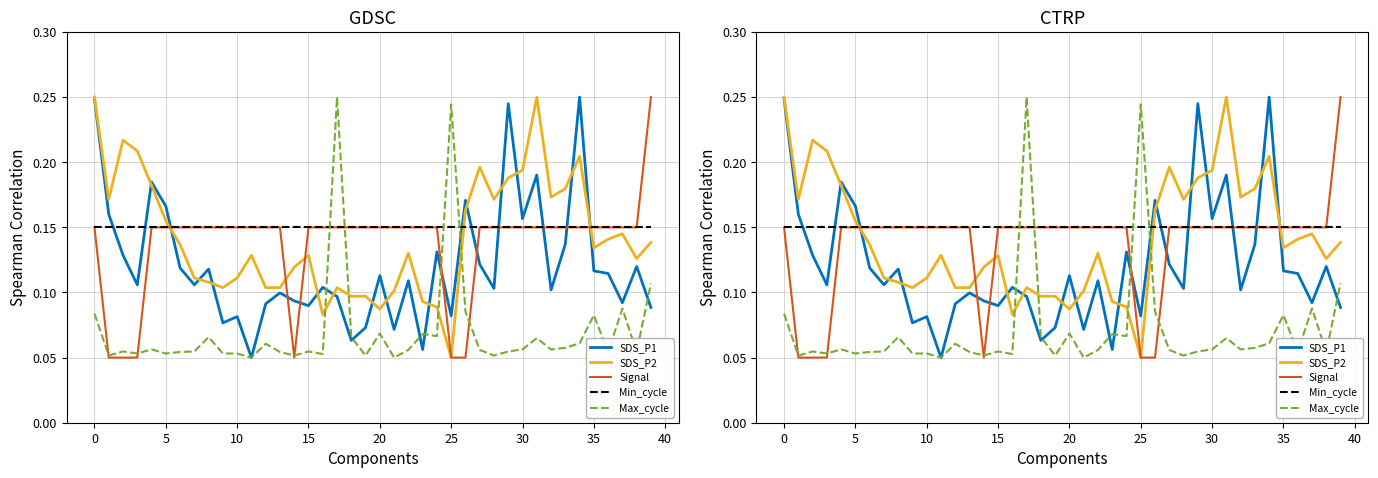

What value does the Signal series have at 35?

0.2